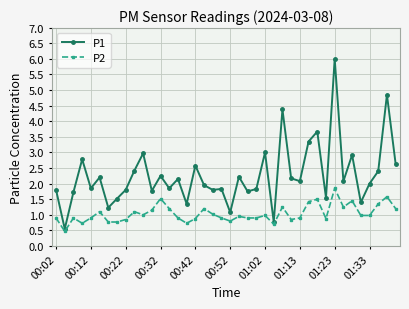

Rank the series by their average value, from highest to lowest.

P1, P2